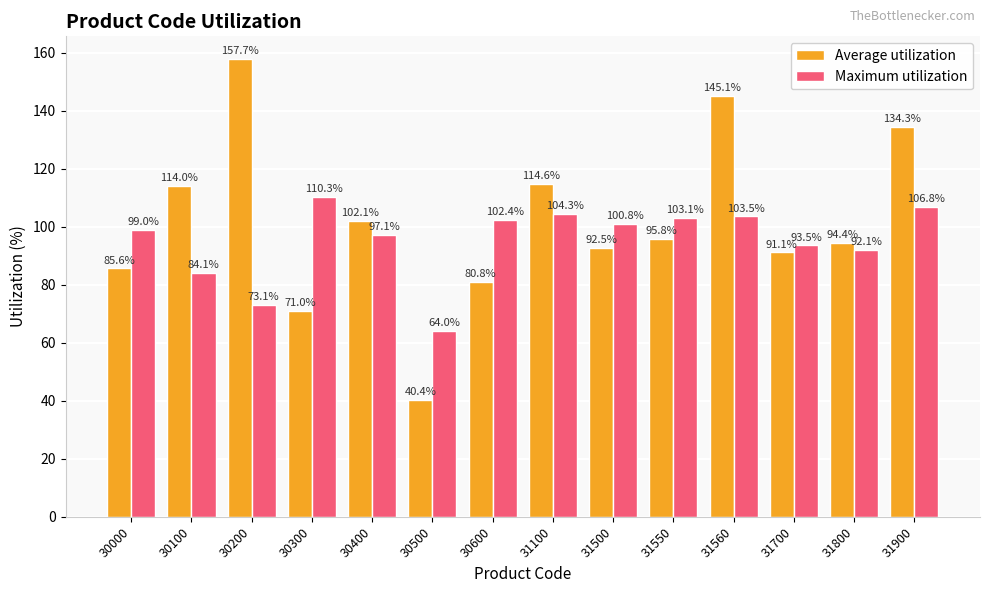

The value of Maximum utilization at 31900 is 106.8. True or false?

True